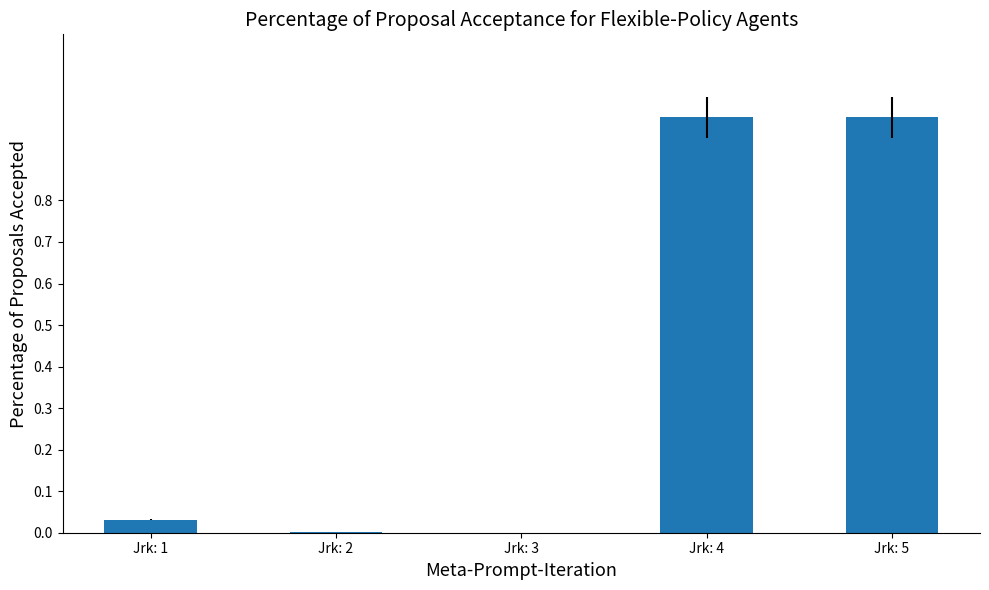

What is the greatest value displayed?

1.0